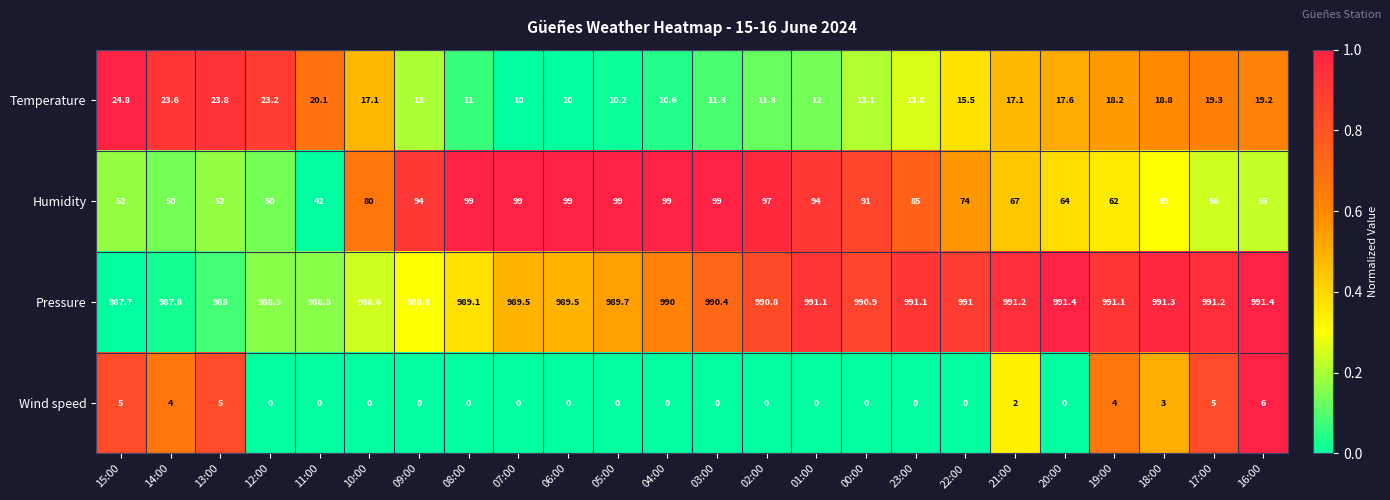

The value of Humidity at 02:00 is 97.0. True or false?

True